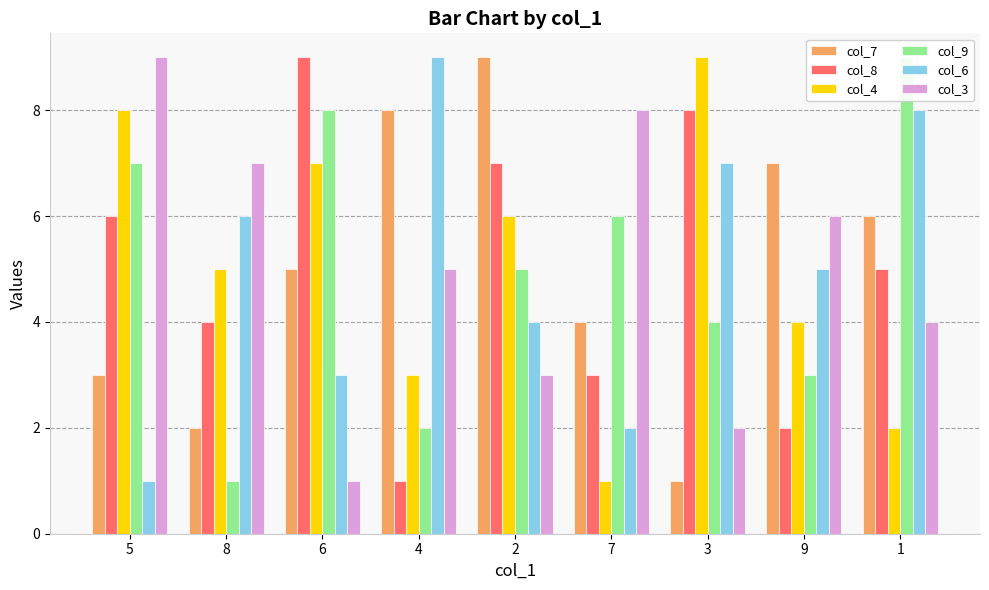

Count the col_4 values in the range 3 to 7.

5